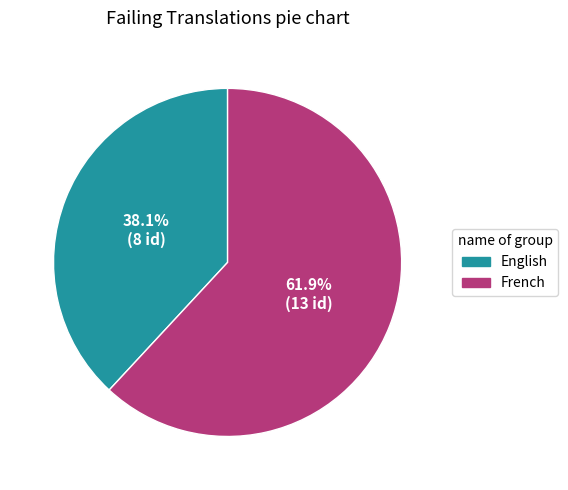

How many segments does this pie chart have?

2